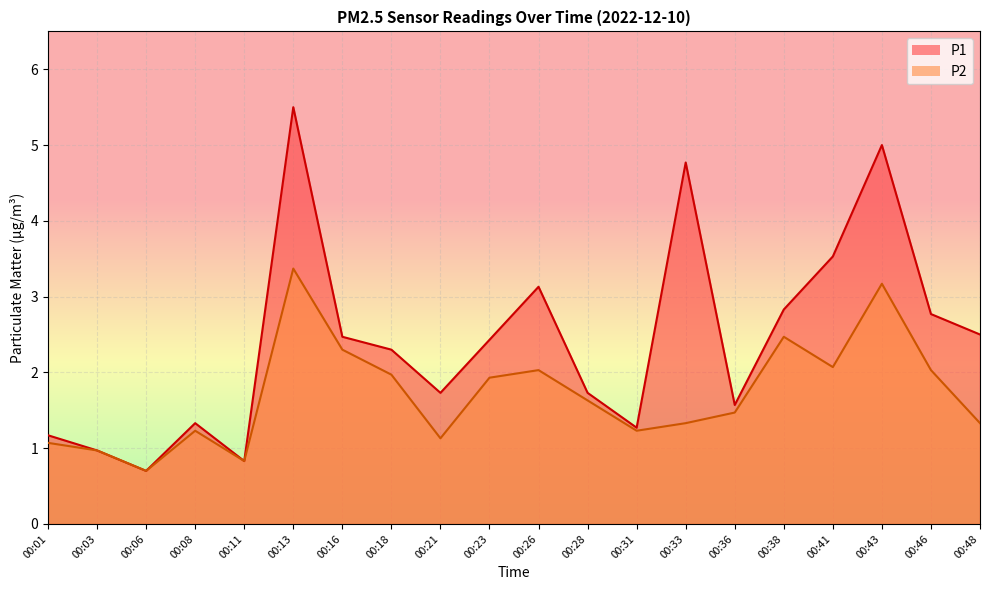

In P2, how many points are lower than both neighbors (excluding endpoints)?

5